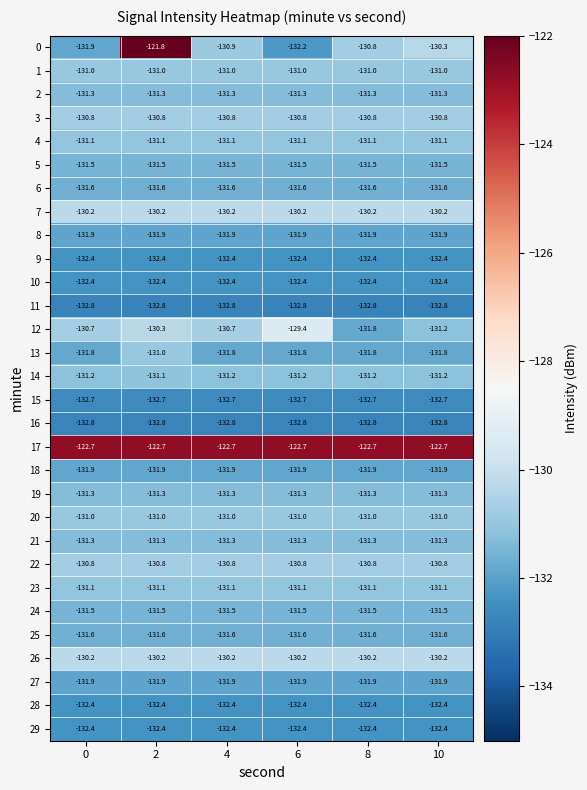

What is the difference between the highest and lowest values at 8?

10.1